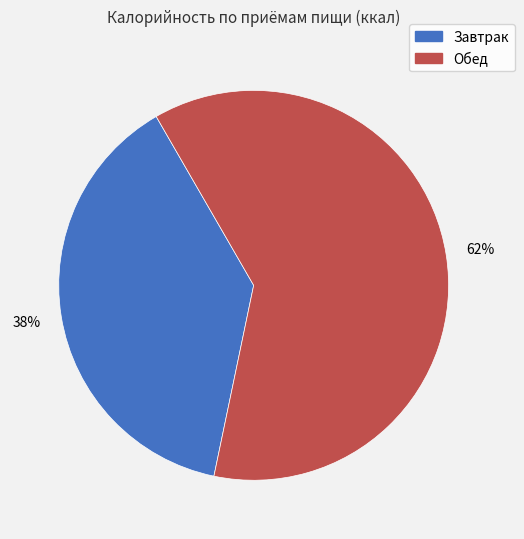

Which has a higher value, Завтрак or Обед?

Обед